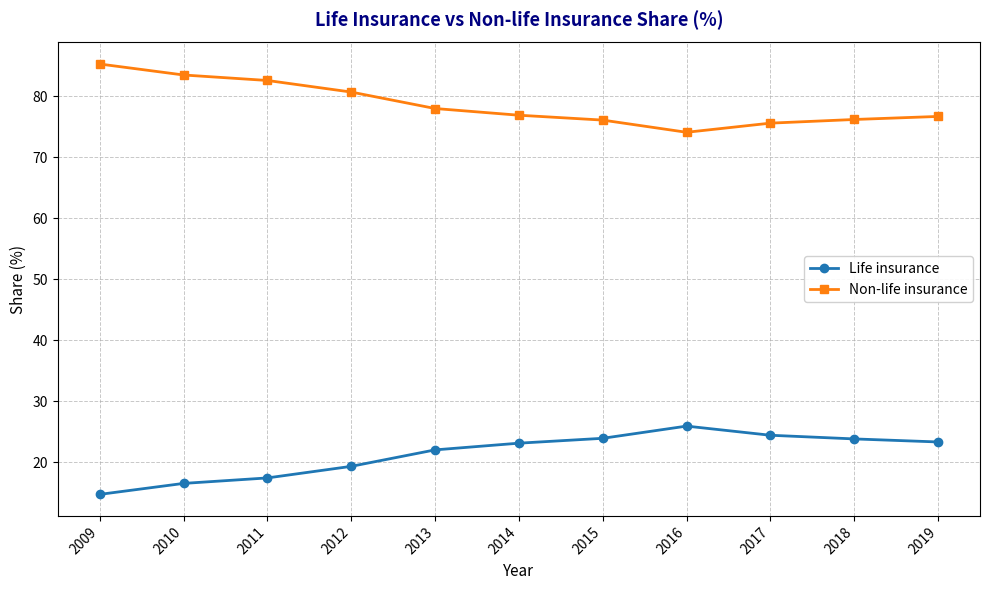

At how many categories does at least one series exceed 36?

11